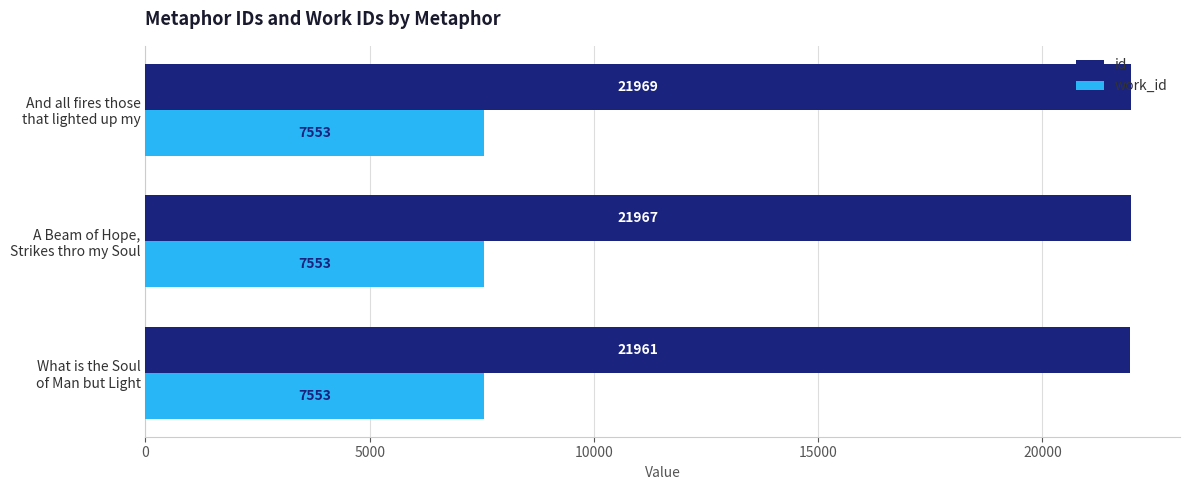

Which series has the largest range (max minus min)?

id